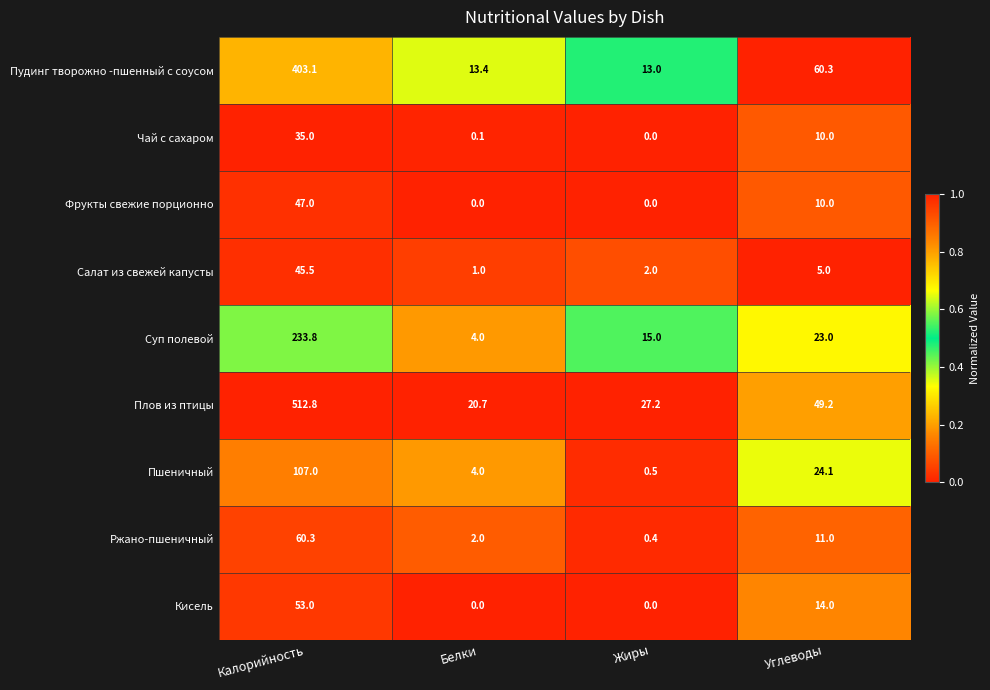

How many data points in Плов из птицы are above 49?

2